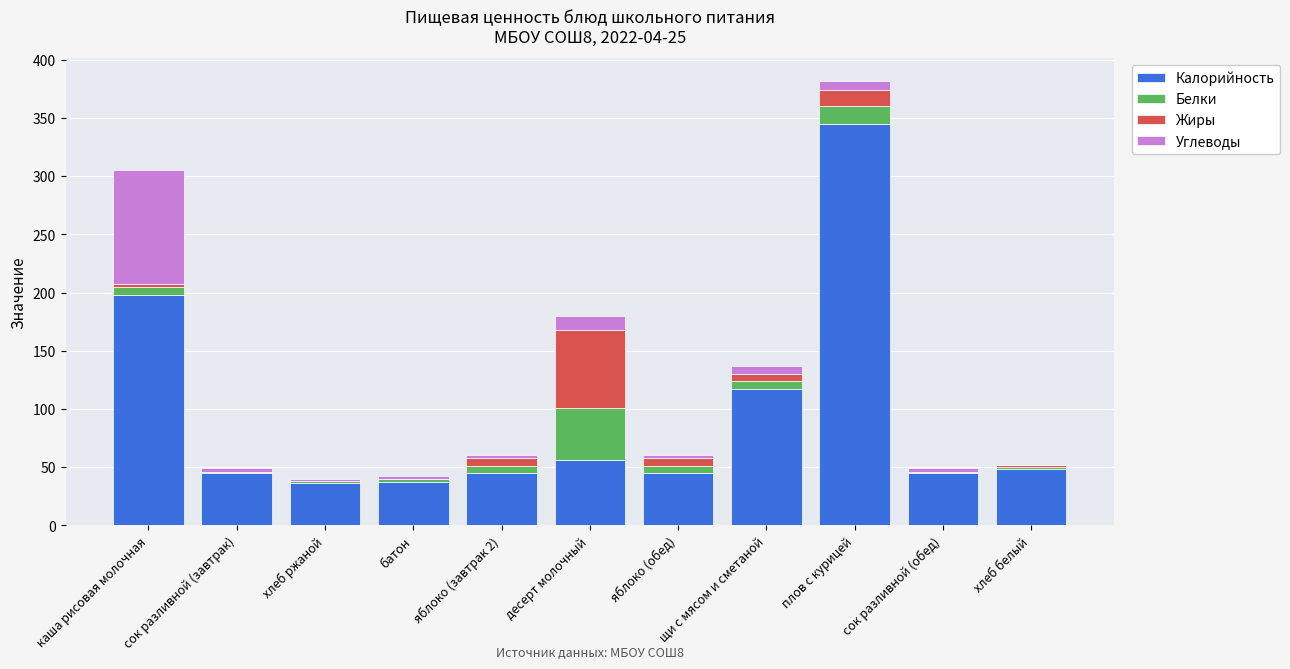

True or false: Калорийность has a value of 45 at яблоко (обед).

True